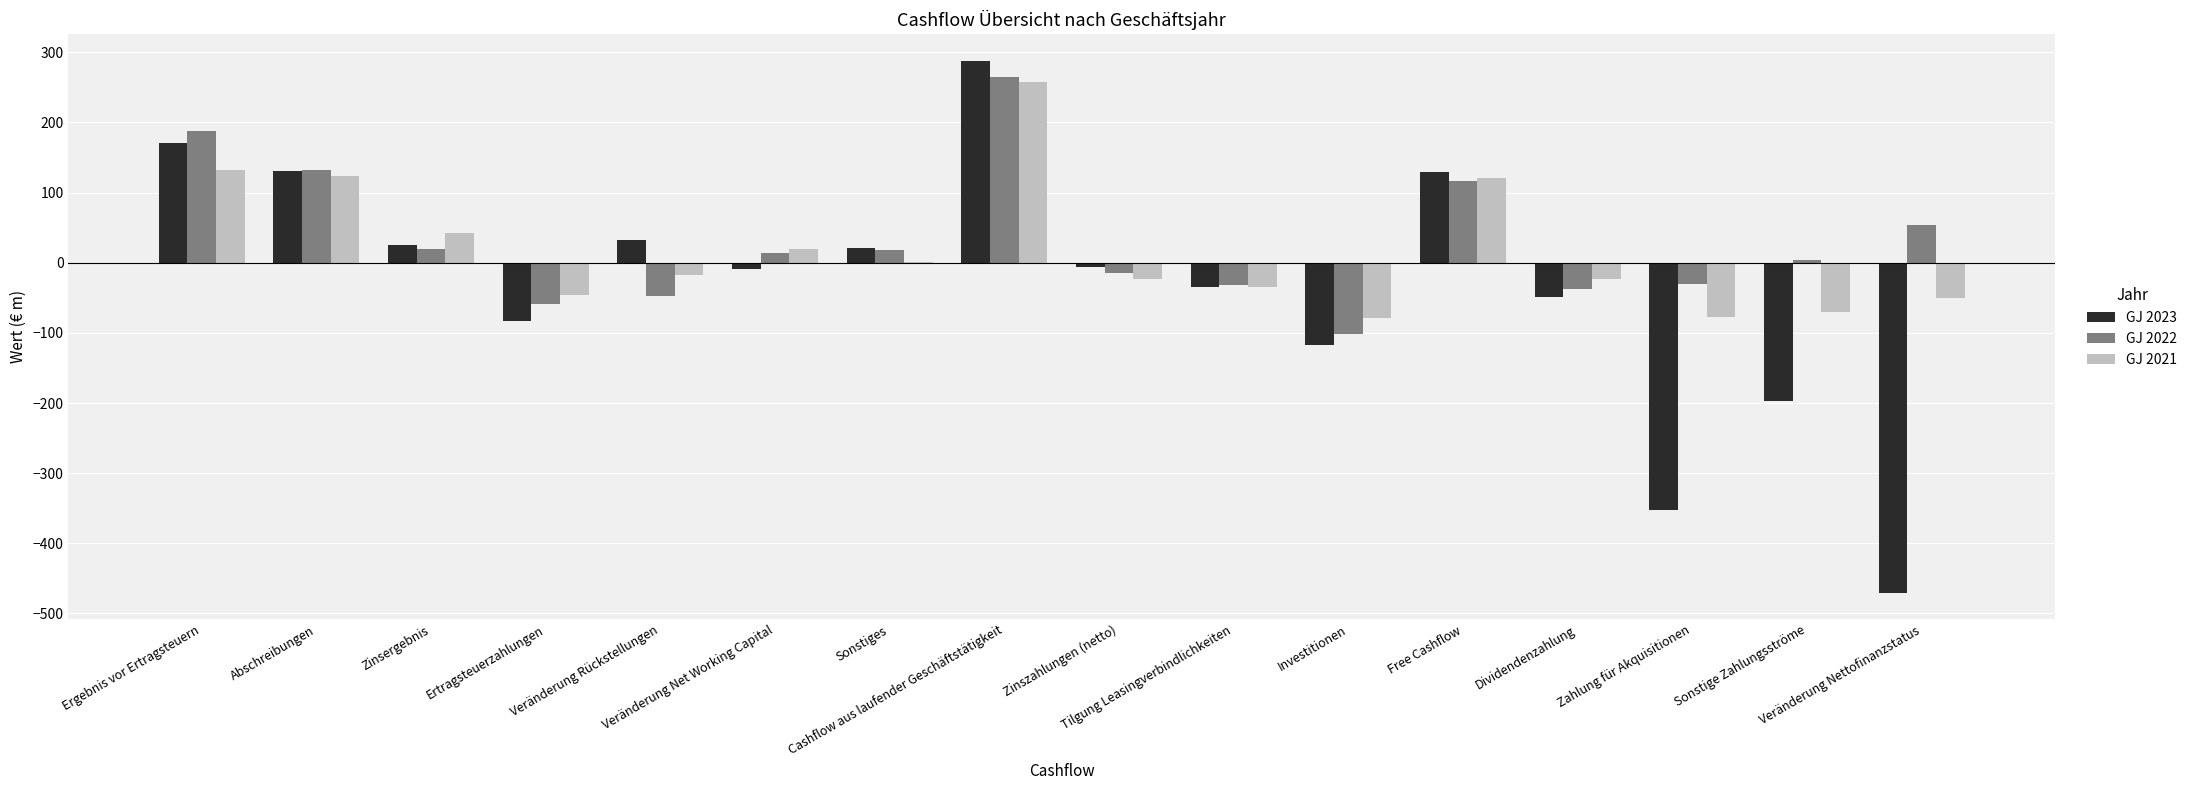

What is the maximum value shown in the chart?

287.5